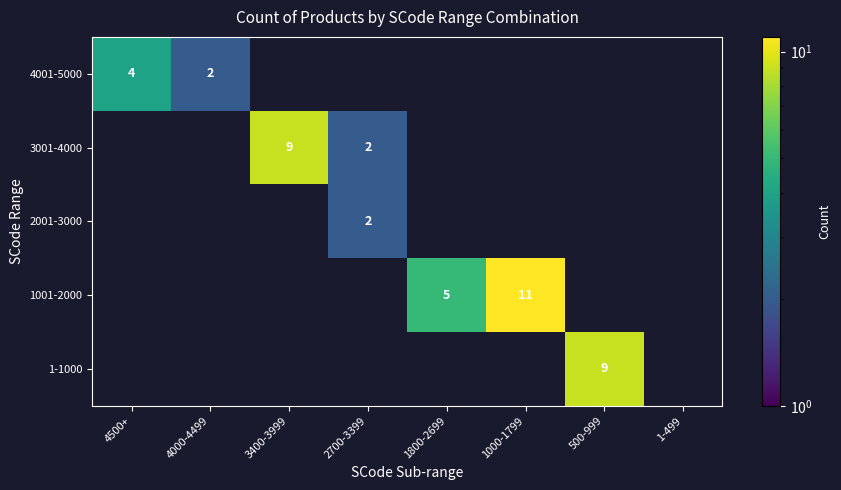

The value of 4001-5000 at 4000-4499 is 3. True or false?

False